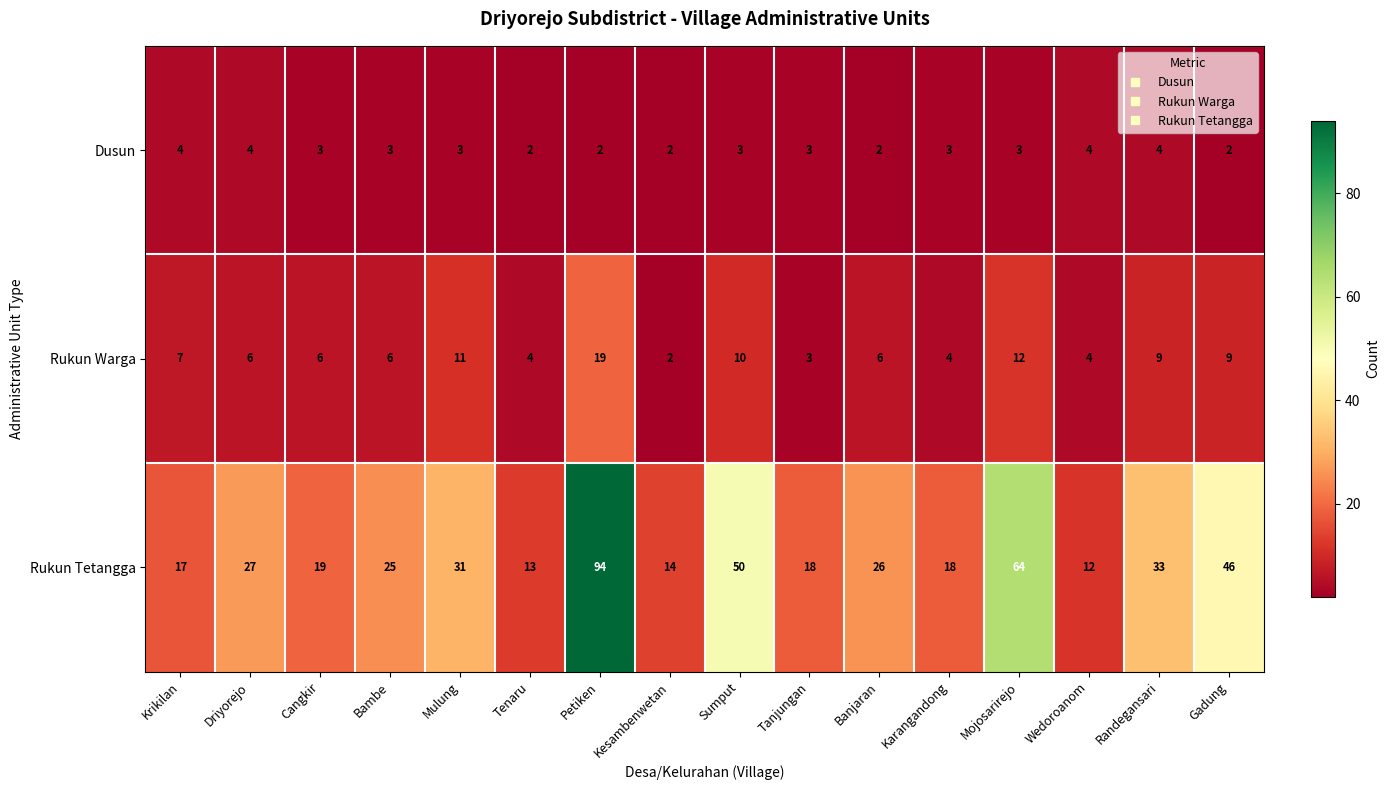

What is the sum of all Dusun values?

47